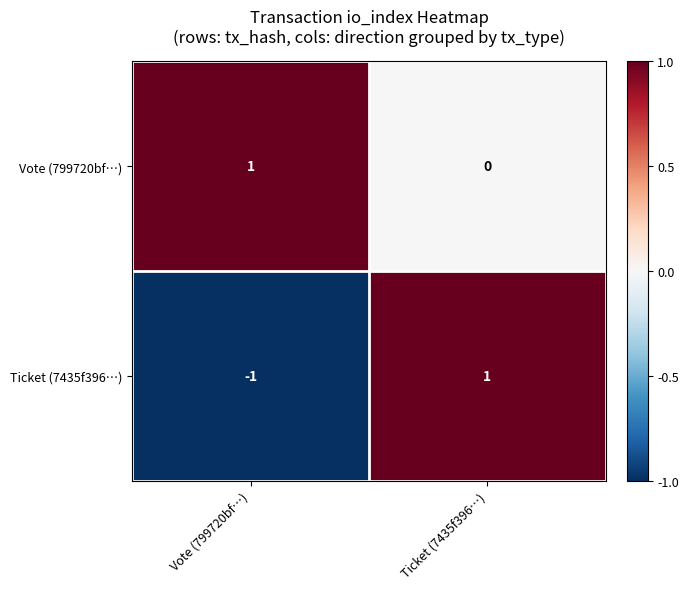

At which label does Vote (799720bf…) reach its minimum?

Ticket (7435f396…)